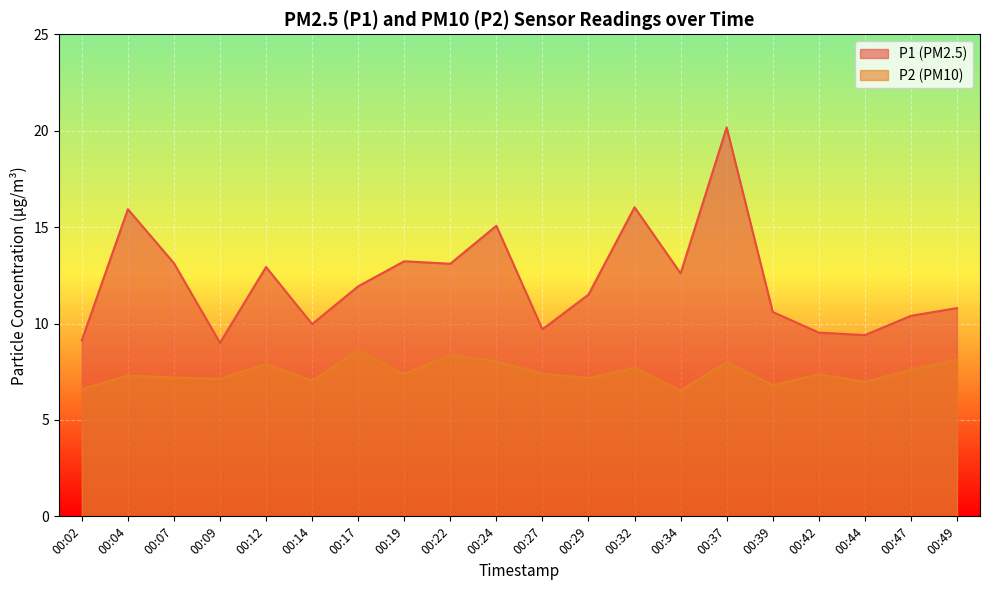

What is the sum of the P1 values at 00:39 and 00:49?

21.4